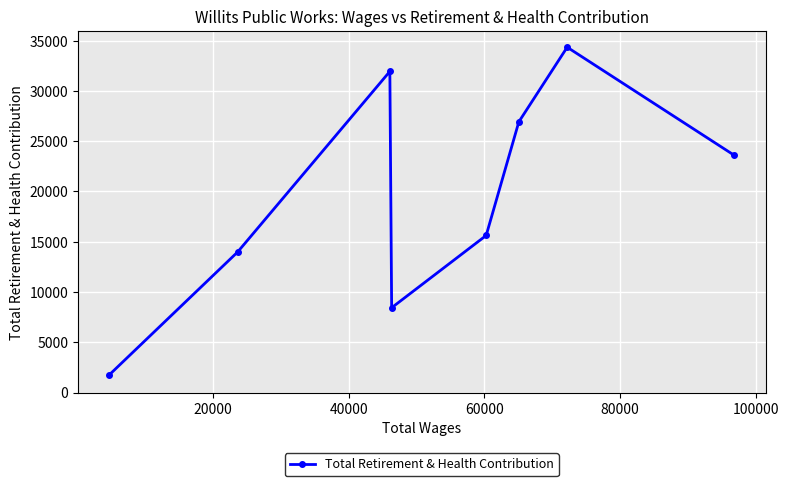

Count the number of values greater than 23577.

3